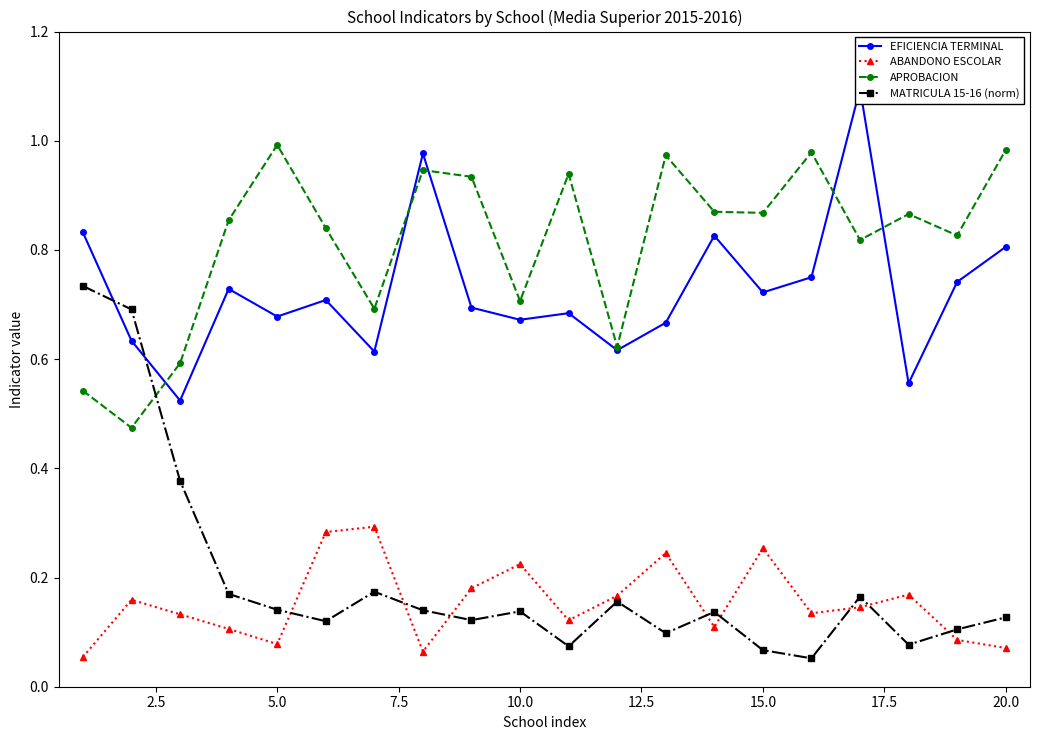

In ABANDONO ESCOLAR, how many points are higher than both neighbors (excluding endpoints)?

6